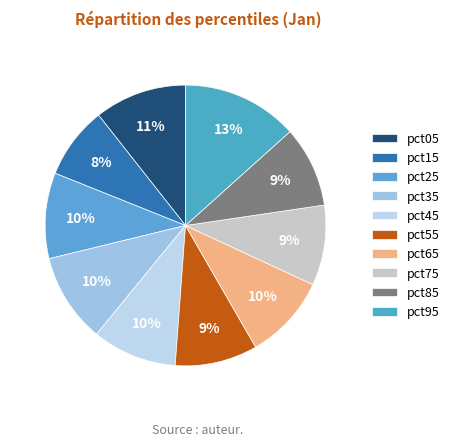

Does any single category account for the majority?

No